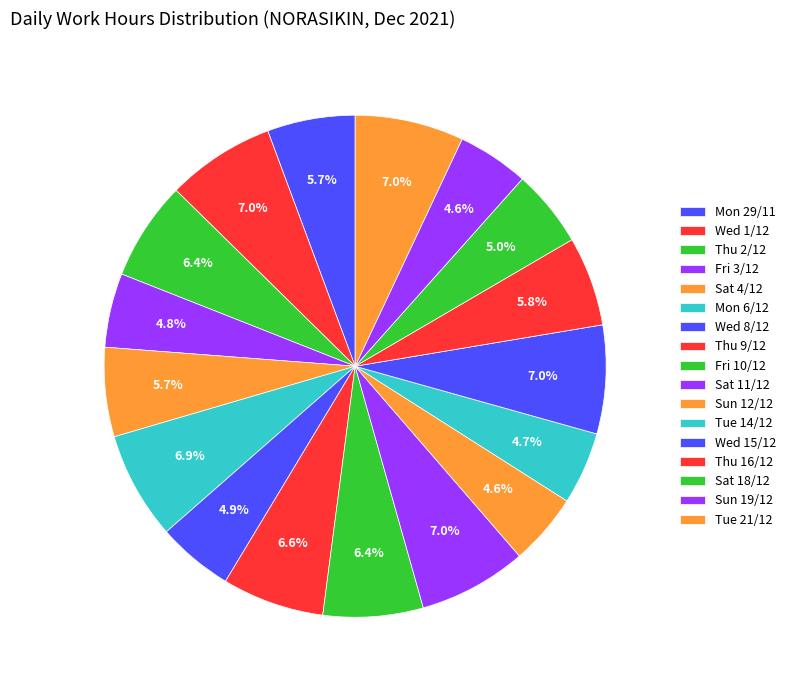

Which category has the biggest portion of the pie?

Tue 21/12